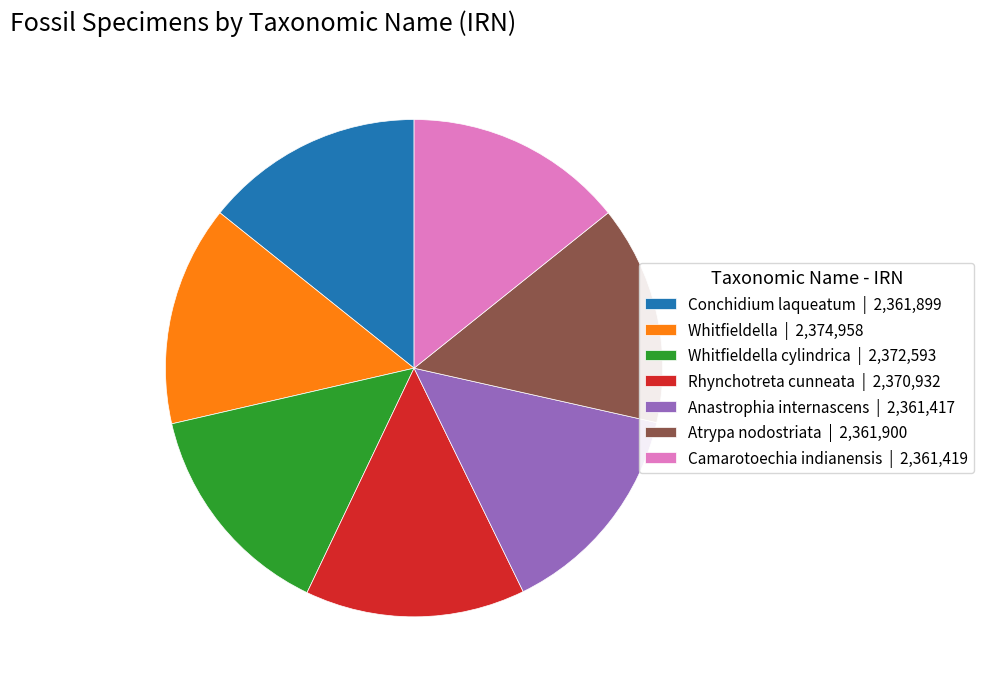

Does any single category account for the majority?

No